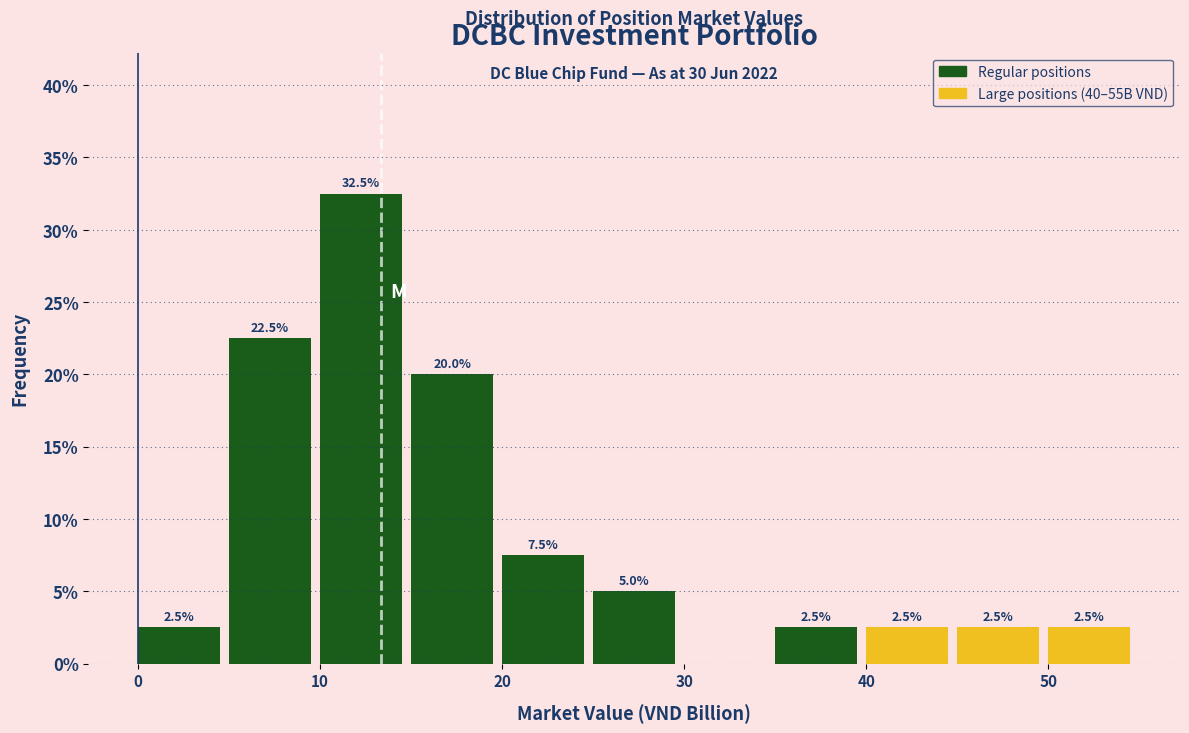

Over which range of the x-axis is the bar tallest?

10 to 15